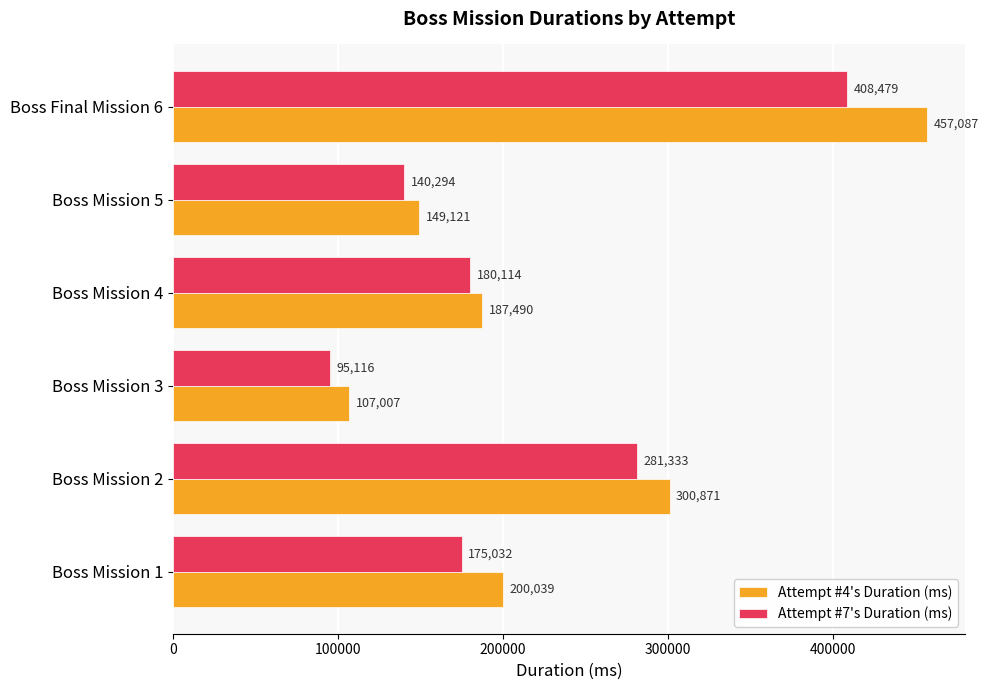

Rank the categories by Attempt #4's Duration (ms) value from lowest to highest.

Boss Mission 3, Boss Mission 5, Boss Mission 4, Boss Mission 1, Boss Mission 2, Boss Final Mission 6